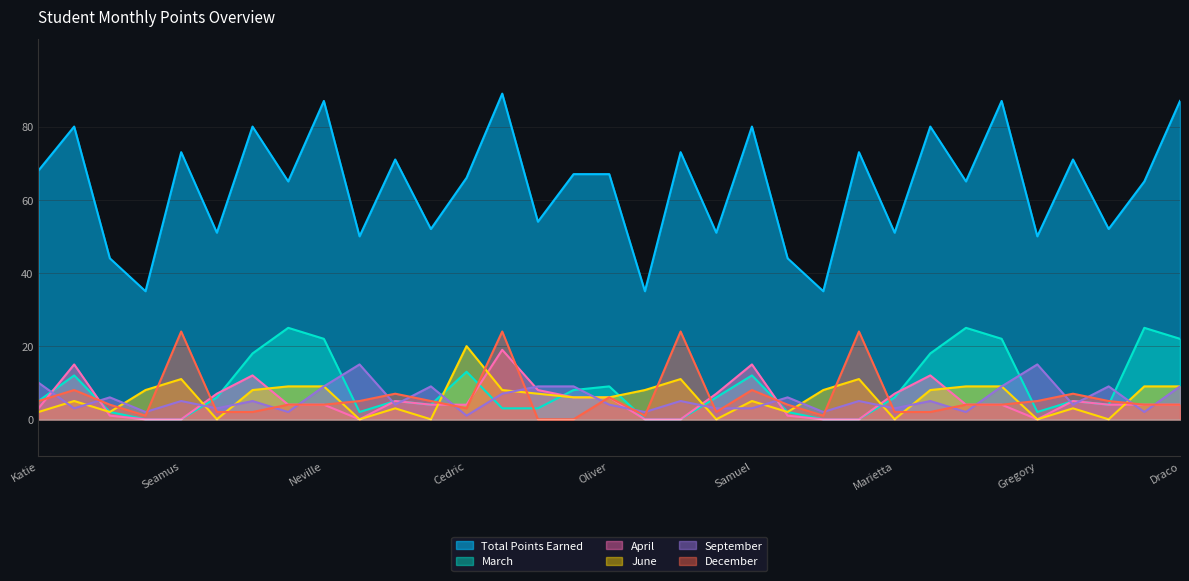

What is the difference between the maximum and minimum values in the June series?

20